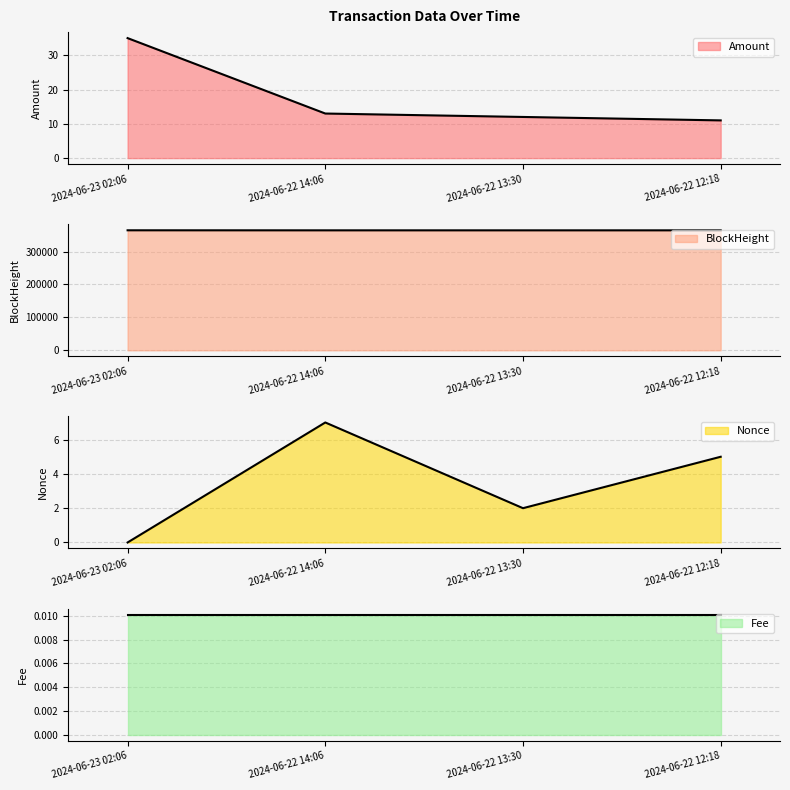

What position from the right is 2024-06-22 12:18?

1